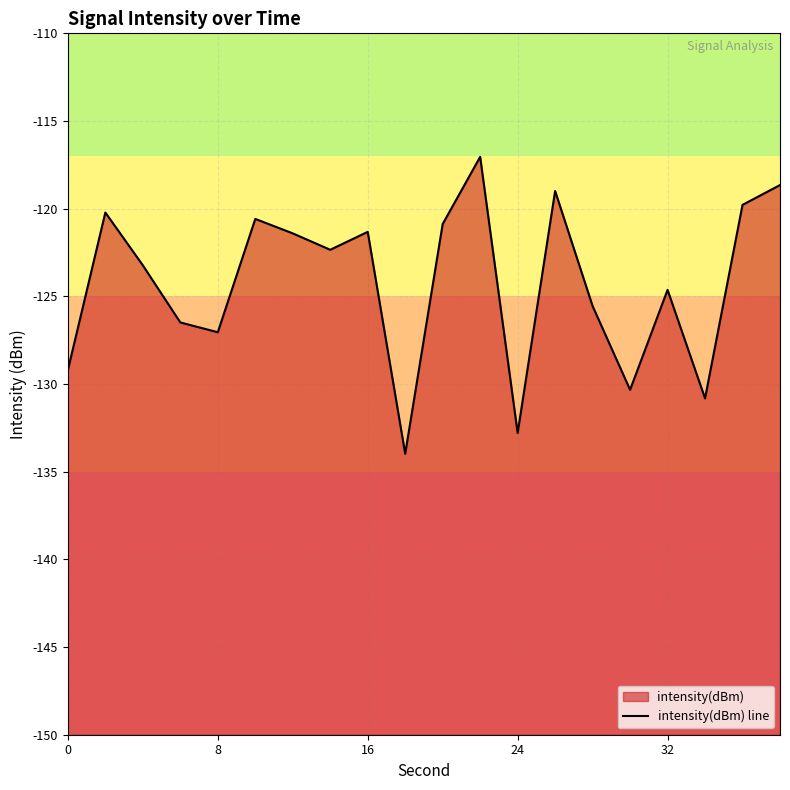

What is the value of the 1st point from the left?

-129.2